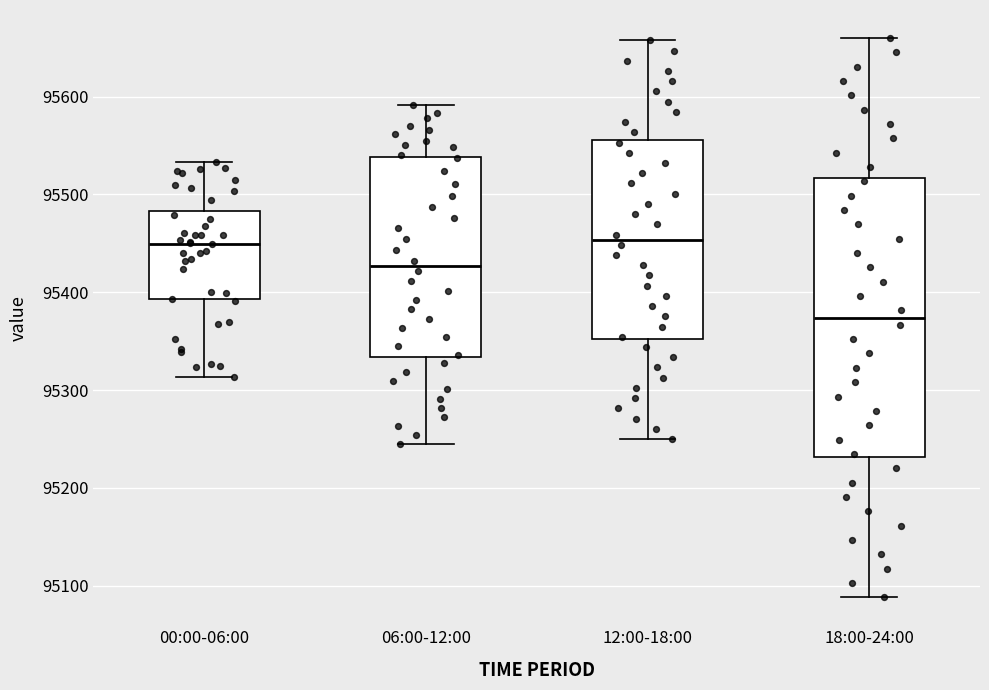

Which box has the lowest median line?

18:00-24:00